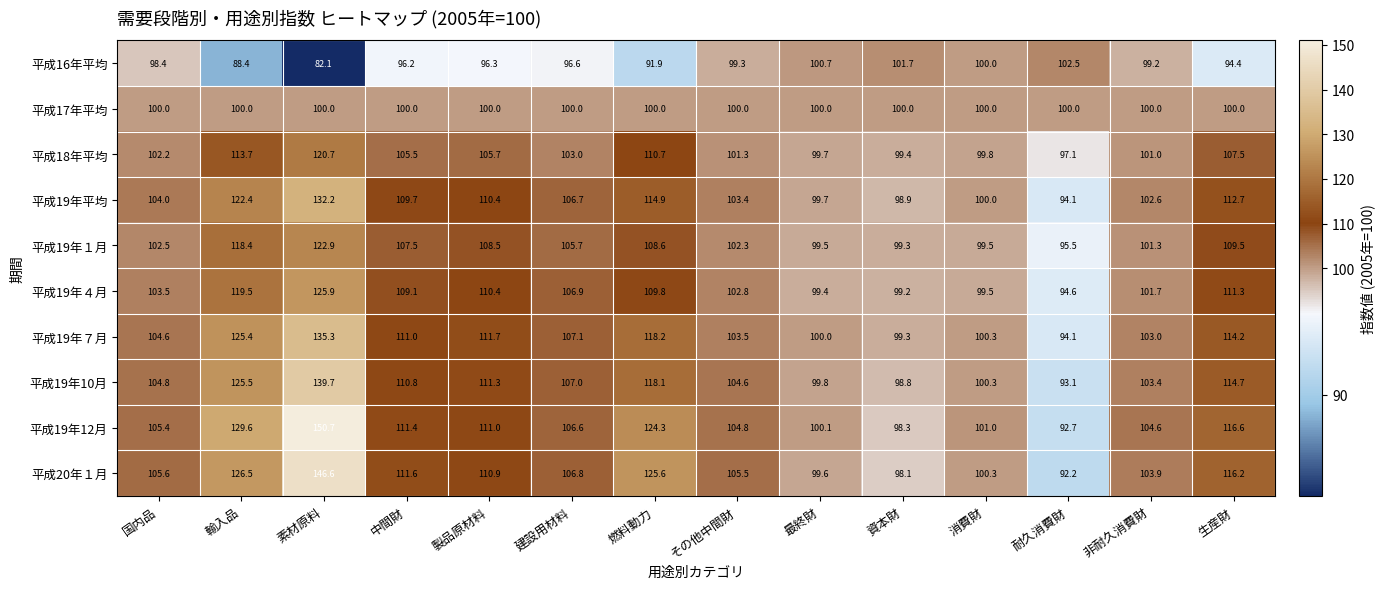

Which series has the widest spread of values?

平成19年12月